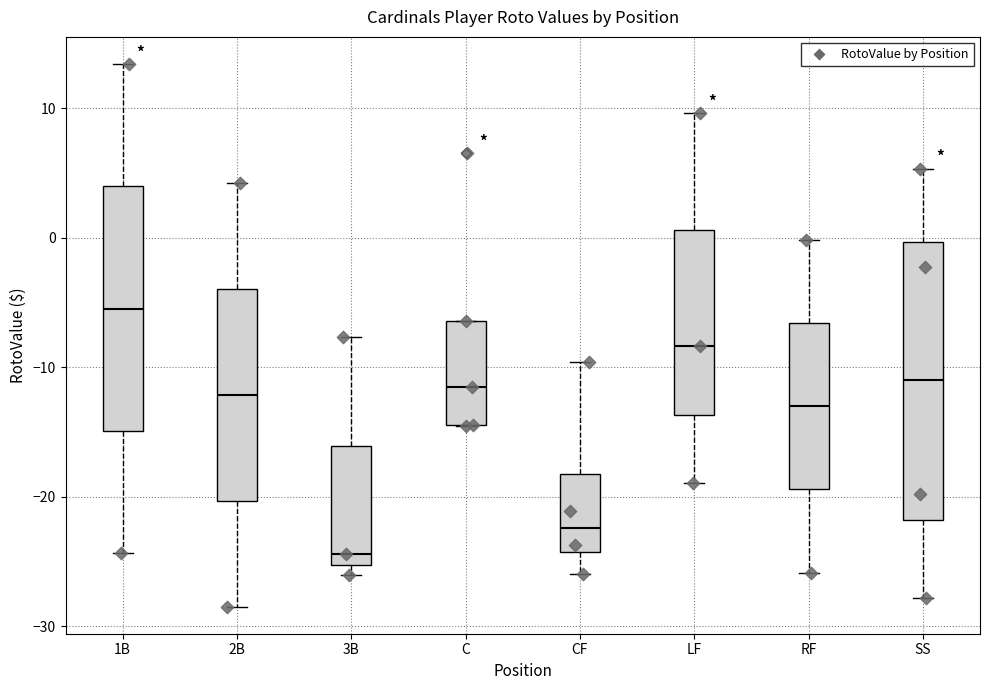

Reading left to right, transcribe this box plot: for each box, give where its median line is, the range the box spans, and where its two whiskers end, as read against the y-axis. The values are not printed on the chart, so give them approximately, as read against the axis.

1B: median -5, box -15 to 4, whiskers -24 to 13
2B: median -12, box -20 to -4, whiskers -28 to 4
3B: median -24, box -25 to -16, whiskers -26 to -8
C: median -12, box -14 to -6, whiskers -15 to -6
CF: median -22, box -24 to -18, whiskers -26 to -10
LF: median -8, box -14 to 1, whiskers -19 to 10
RF: median -13, box -19 to -7, whiskers -26 to 0
SS: median -11, box -22 to 0, whiskers -28 to 5